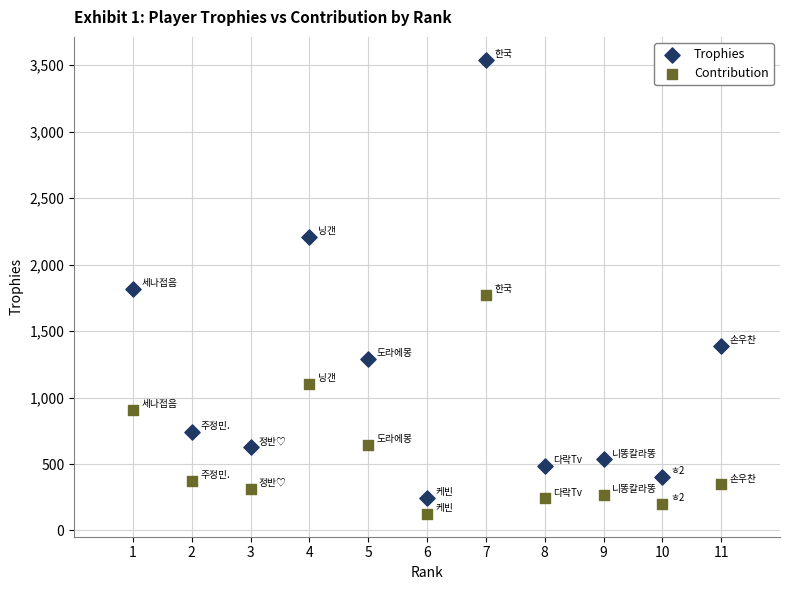

Which series contains the lowest Y value?

Contribution